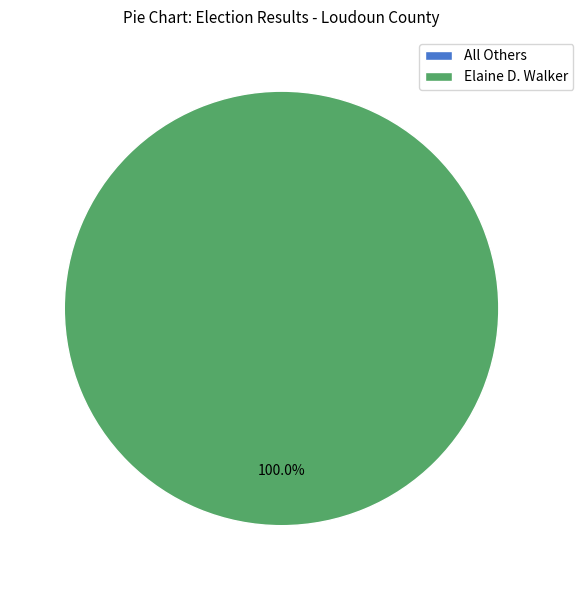

Which category has the smallest portion of the pie?

All Others